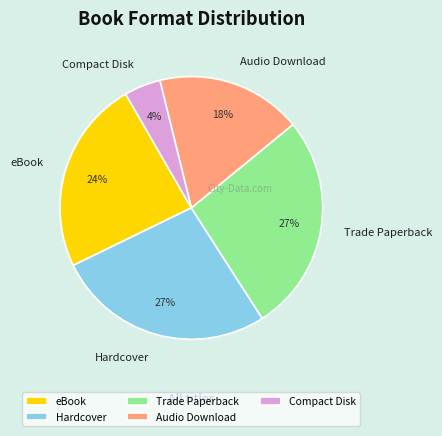

What is the ratio of the value at Trade Paperback to the value at eBook?

1.1